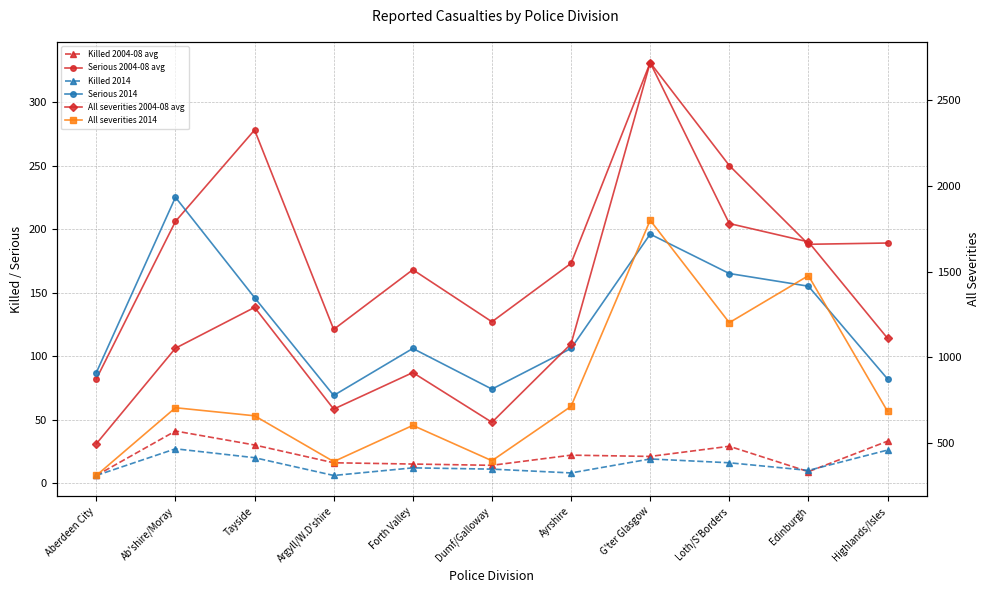

How many lines are shown in the chart?

6